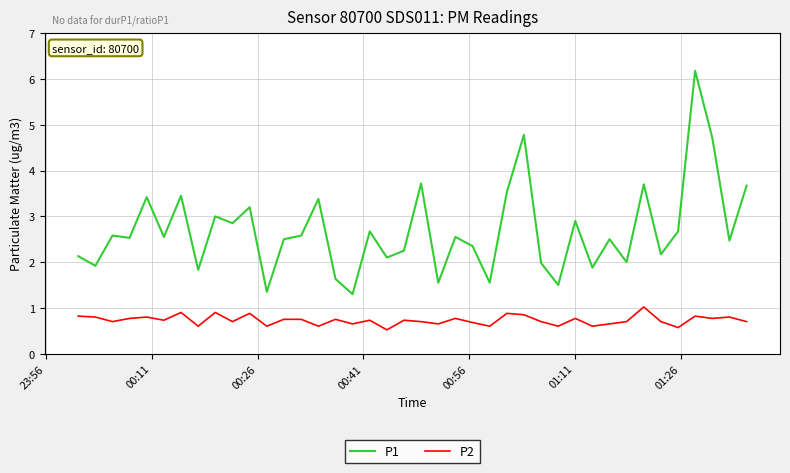

At how many categories does at least one series exceed 5?

1